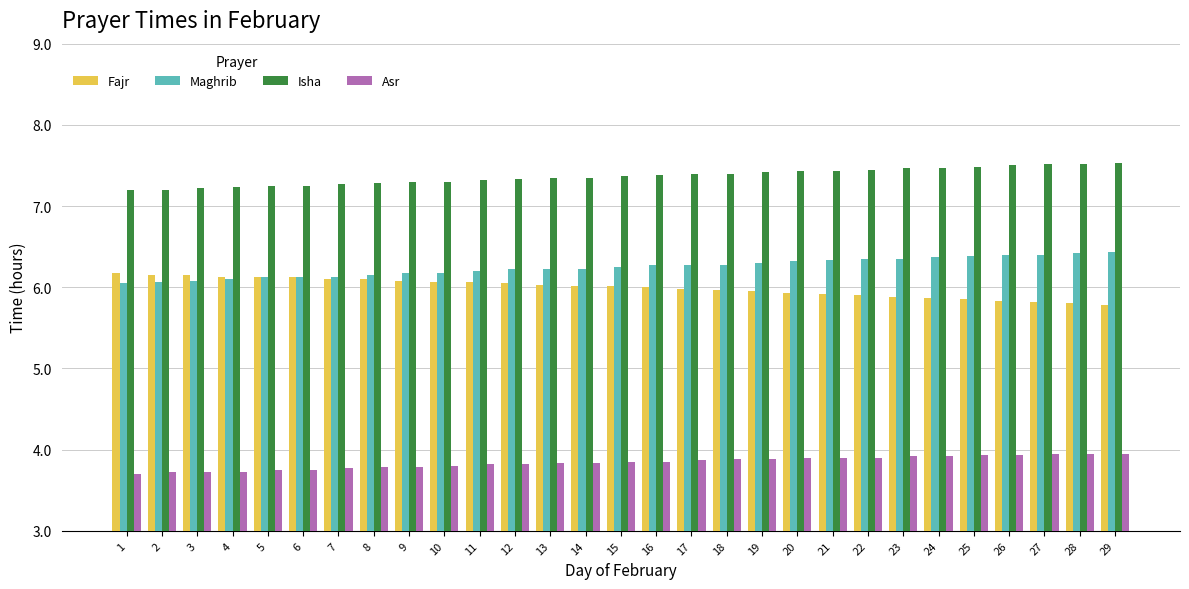

What is the average value of the Asr series?

3.8